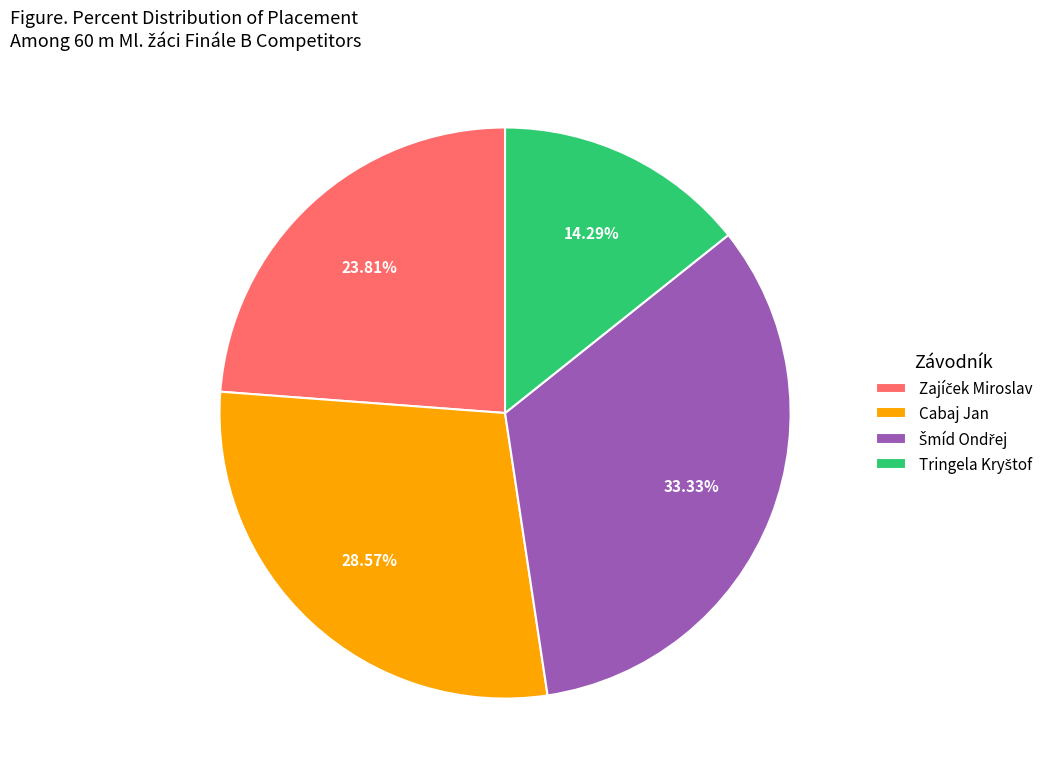

Is Cabaj Jan the majority of the pie?

No